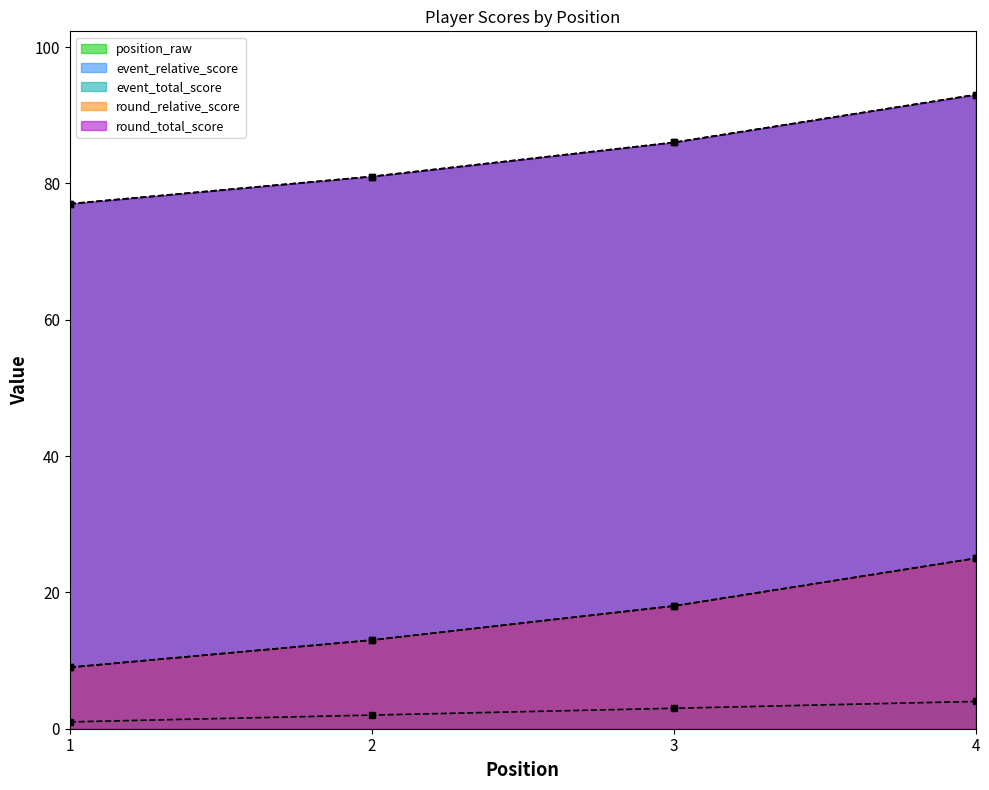

True or false: event_relative_score has a value of 7 at 4.

False